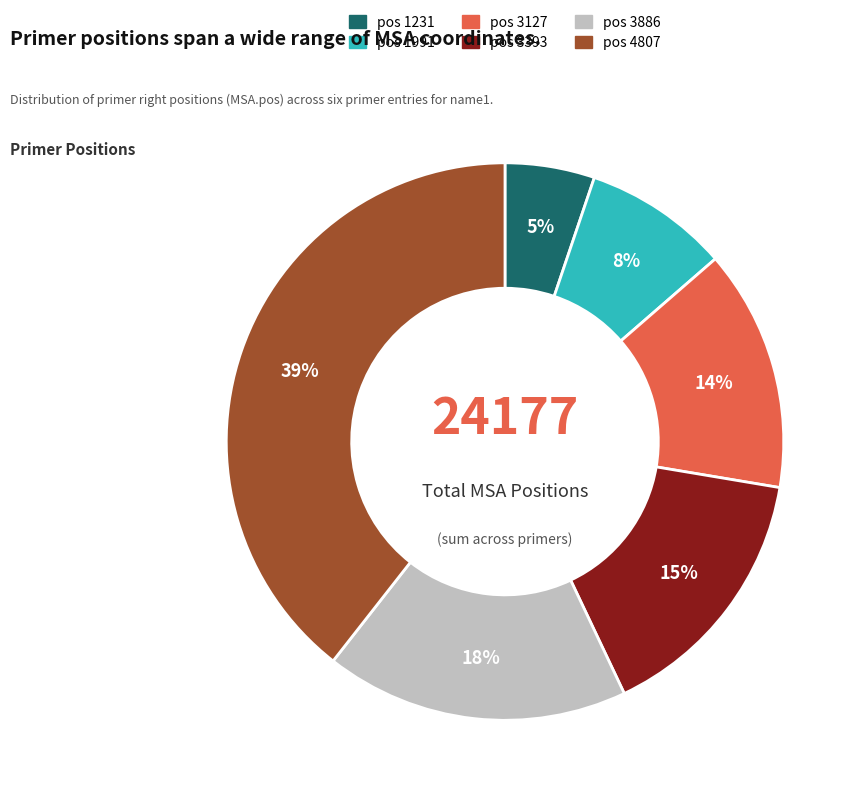

Is there a majority slice in this chart?

No